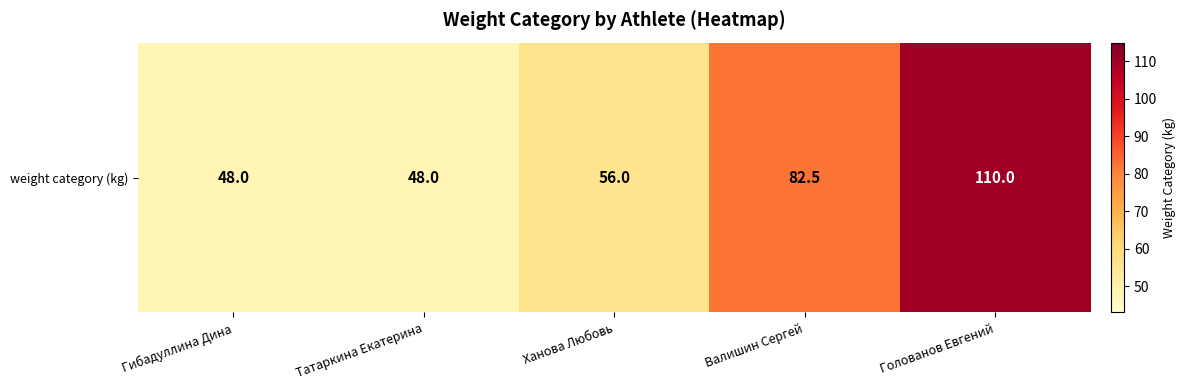

Reading right to left, transcribe all the data shown in this chart.

Голованов Евгений=110.0	Валишин Сергей=82.5	Ханова Любовь=56.0	Татаркина Екатерина=48.0	Гибадуллина Дина=48.0